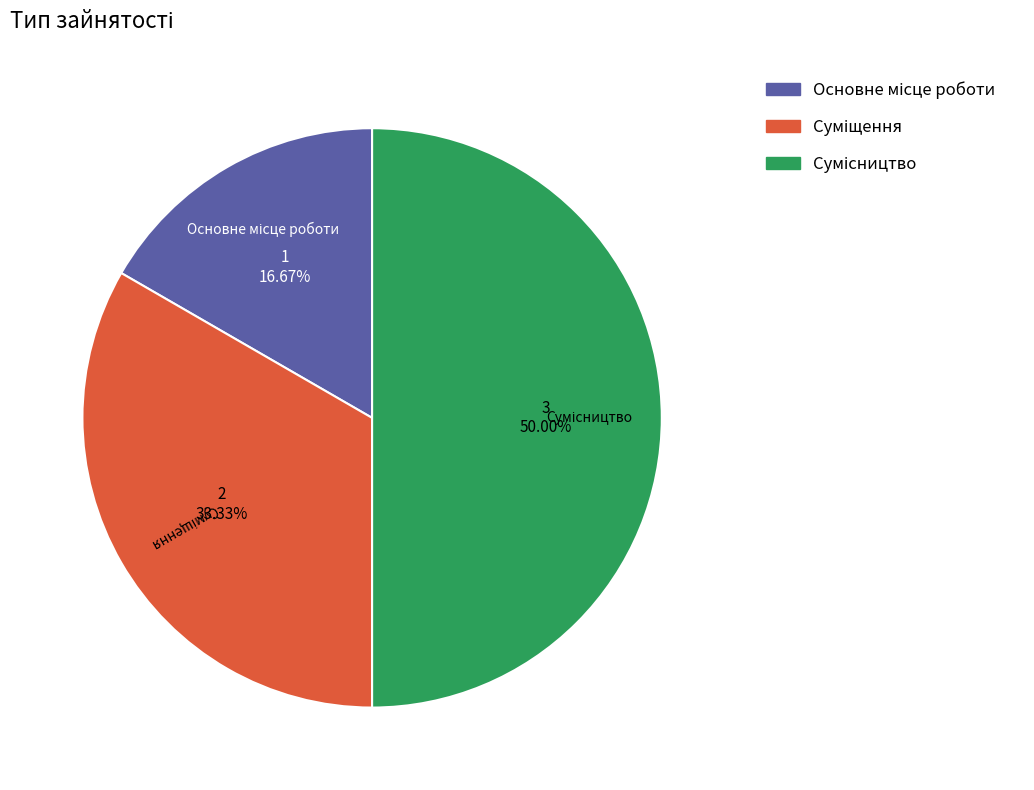

How many segments does this pie chart have?

3